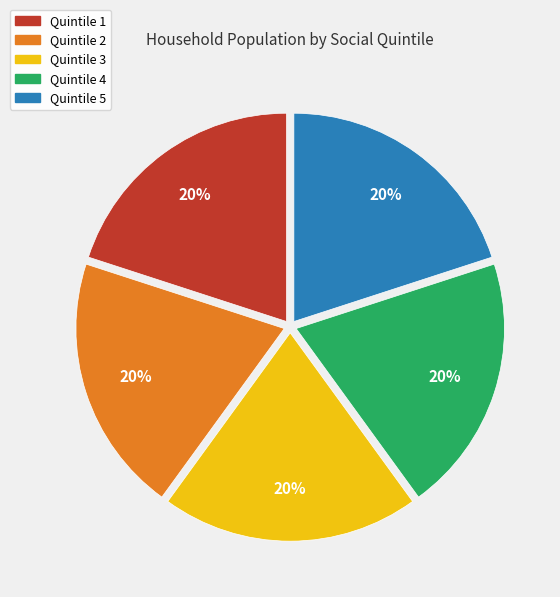

Does any single category account for the majority?

No